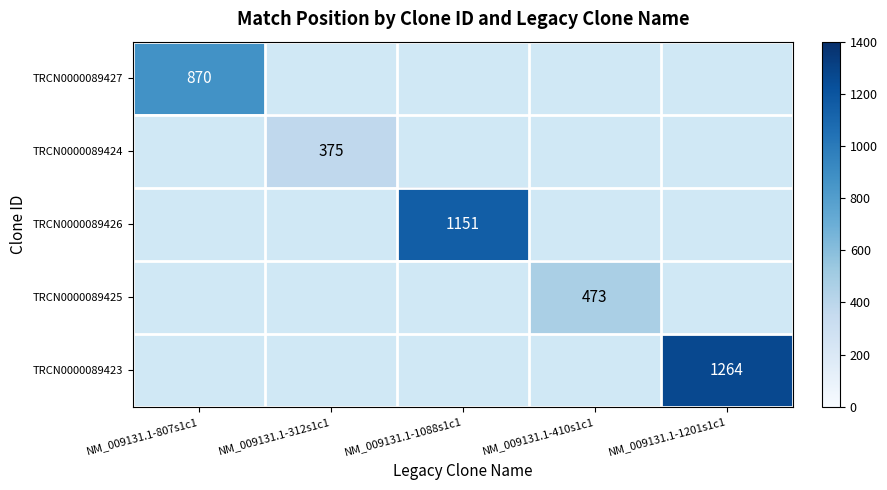

The TRCN0000089423 series shows 1264 at NM_009131.1-1201s1c1. True or false?

True